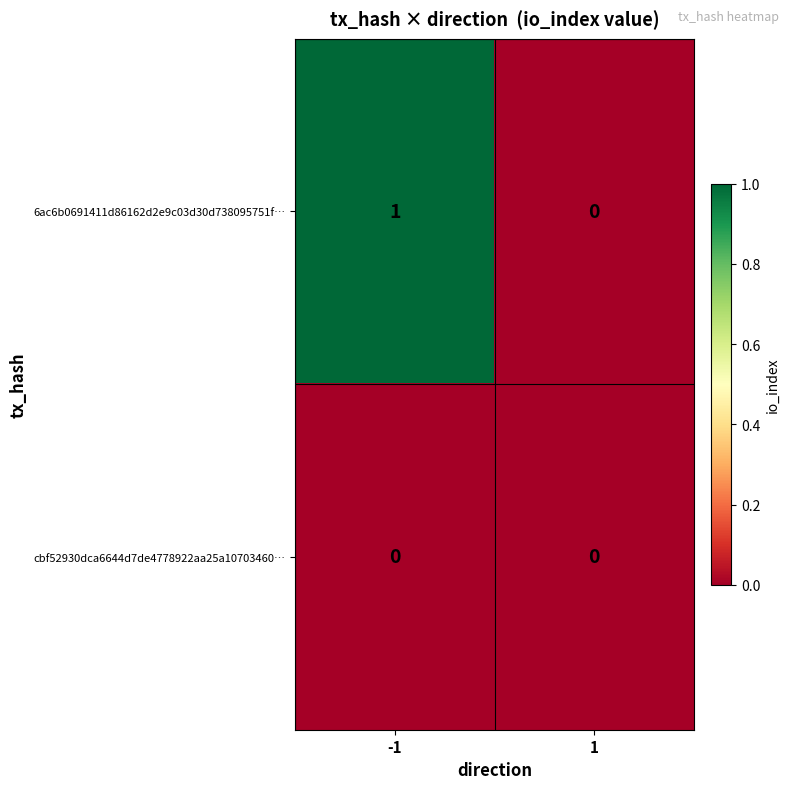

List the series in order of their overall mean, highest first.

6ac6b0691411d86162d2e9c03d30d738095751f…, cbf52930dca6644d7de4778922aa25a10703460…